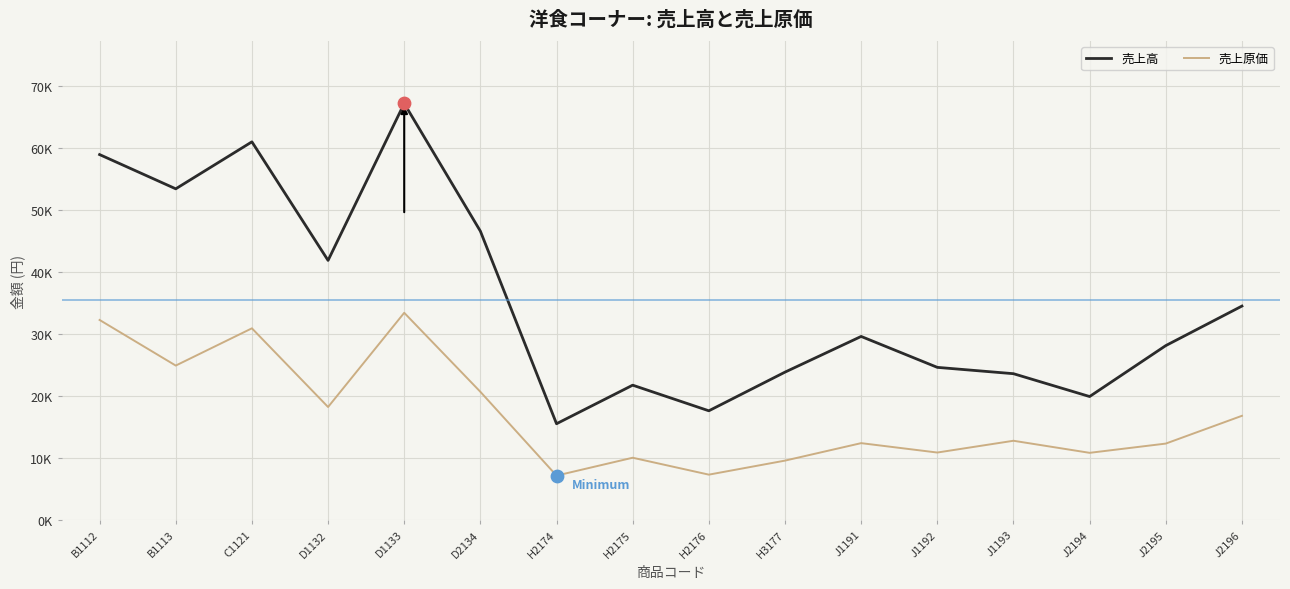

Is the value of 売上高 at D2134 greater than the value of 売上原価 at J1193?

Yes